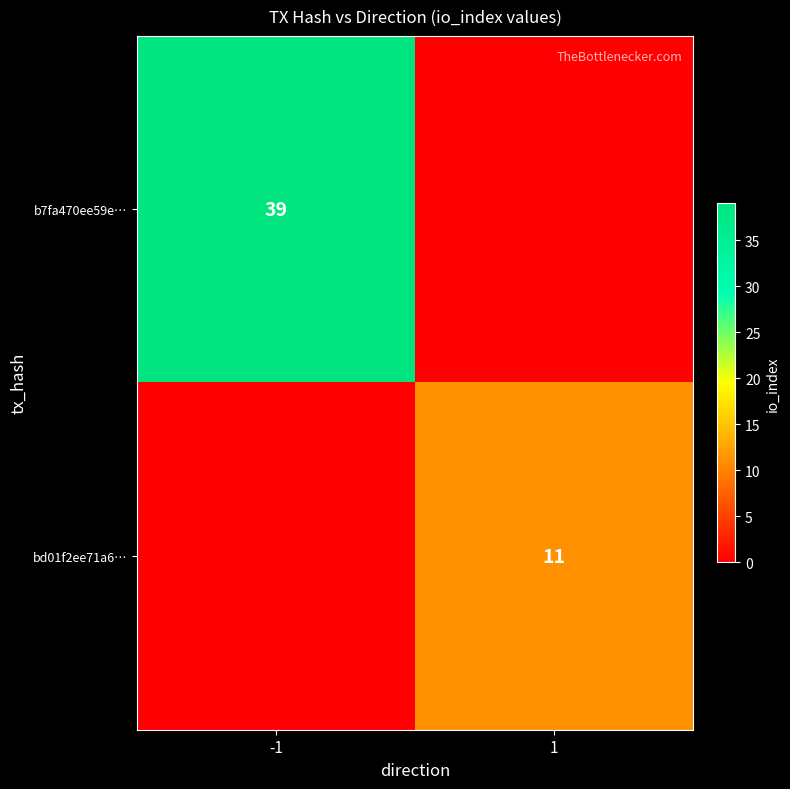

True or false: bd01f2ee71a6… has a value of 11 at 1.

True